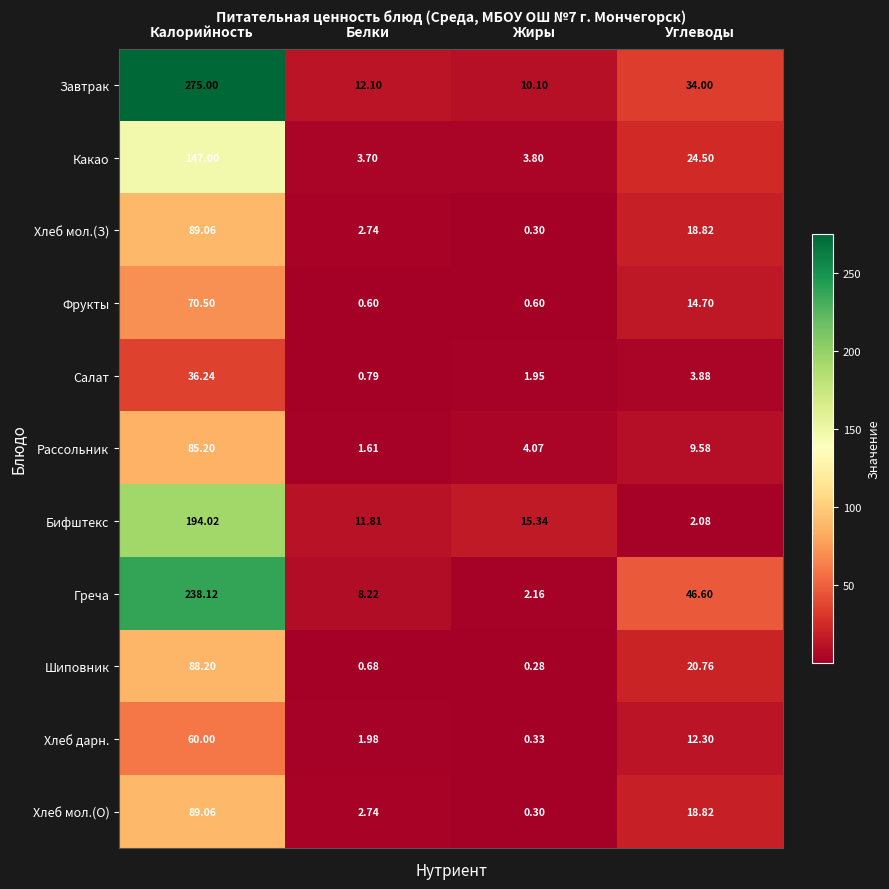

List the labels in order of Греча value, largest first.

Калорийность, Углеводы, Белки, Жиры